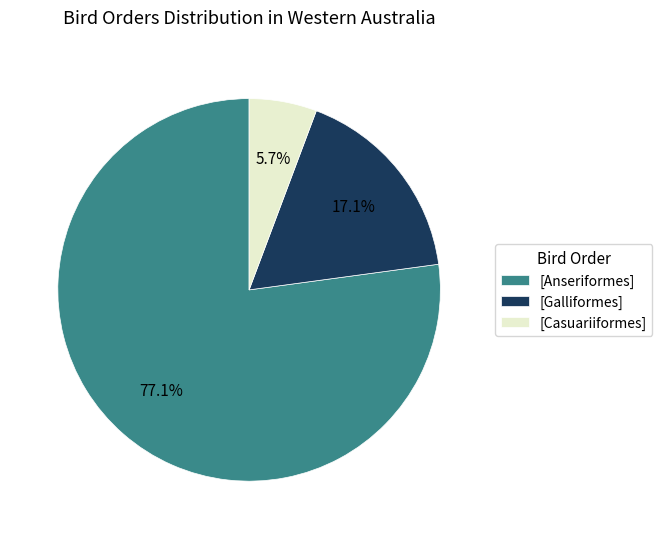

Rank the categories by value from highest to lowest.

[Anseriformes], [Galliformes], [Casuariiformes]